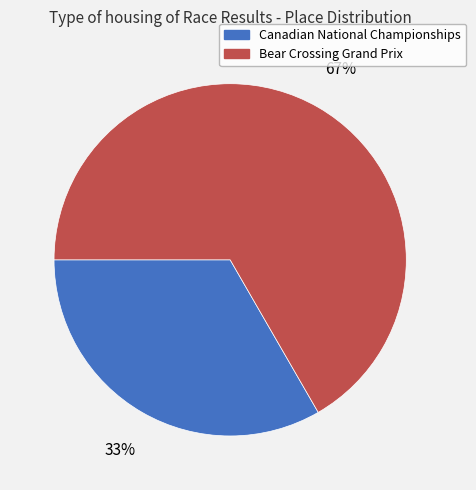

Approximately how many times larger is the value at Canadian National Championships compared to Bear Crossing Grand Prix?

0.5